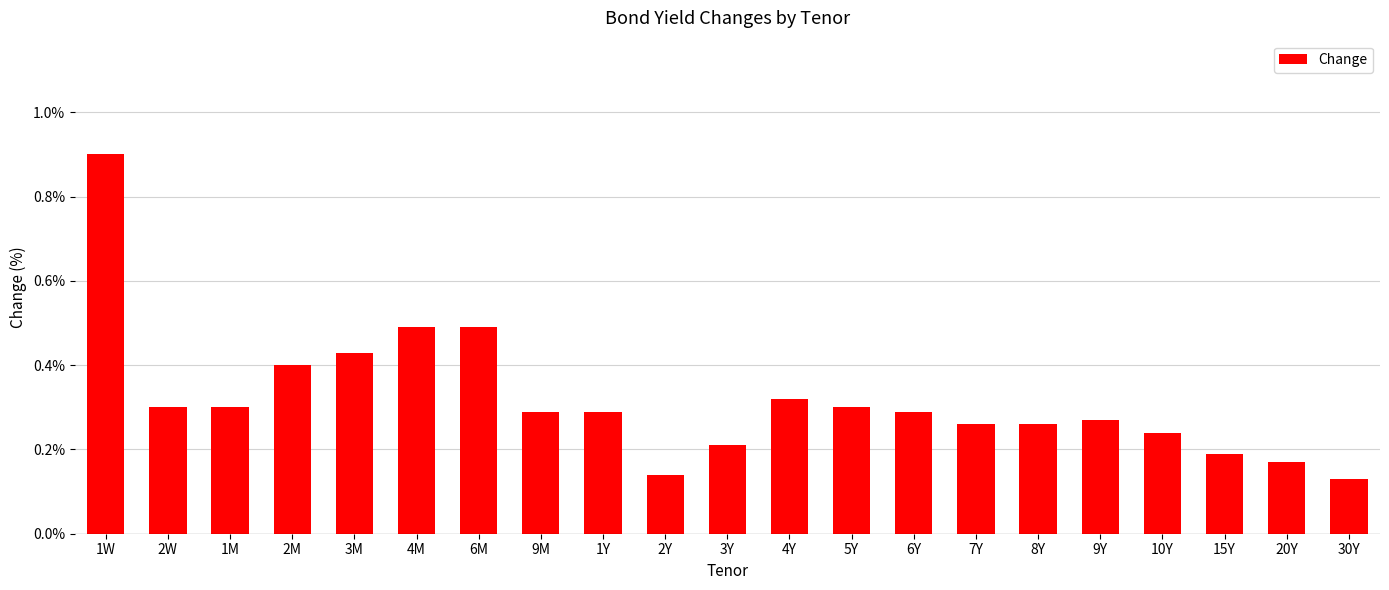

The chart shows a value of 0.2 at 20Y. True or false?

True